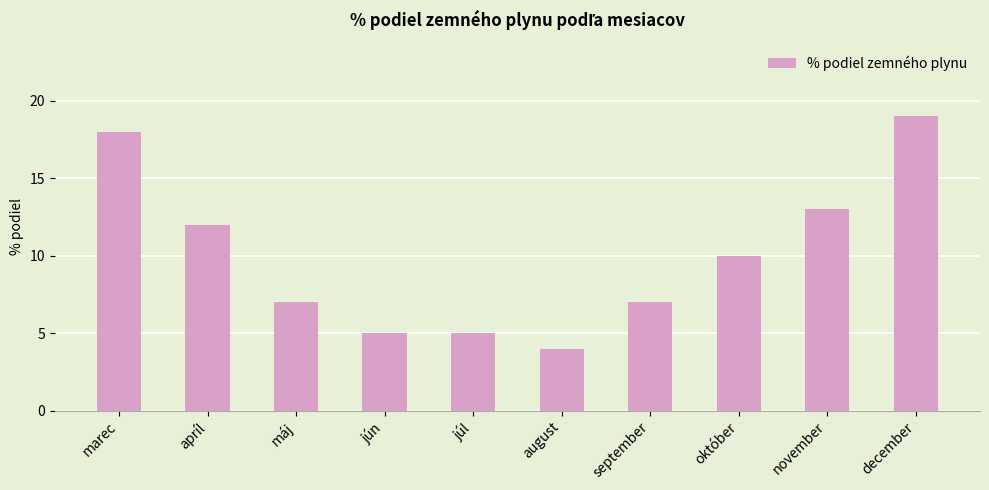

How many categories are shown in the chart?

10